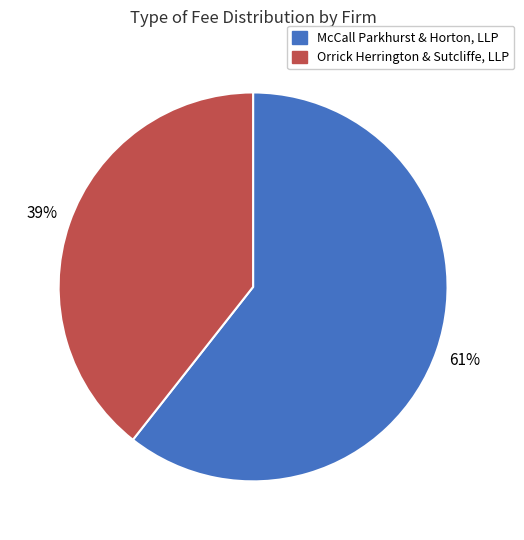

Does Orrick Herrington & Sutcliffe, LLP account for over 50% of the chart?

No